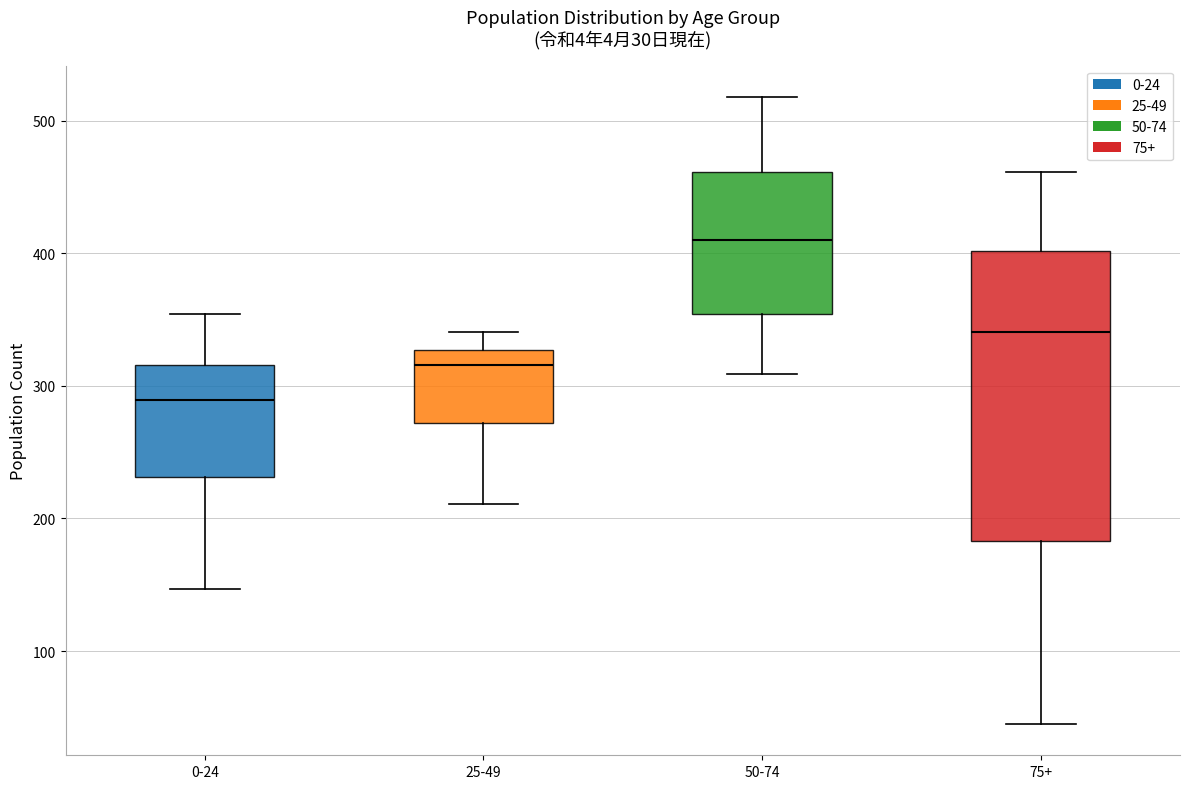

Which box is the tallest, from its lower edge to its upper edge?

75+